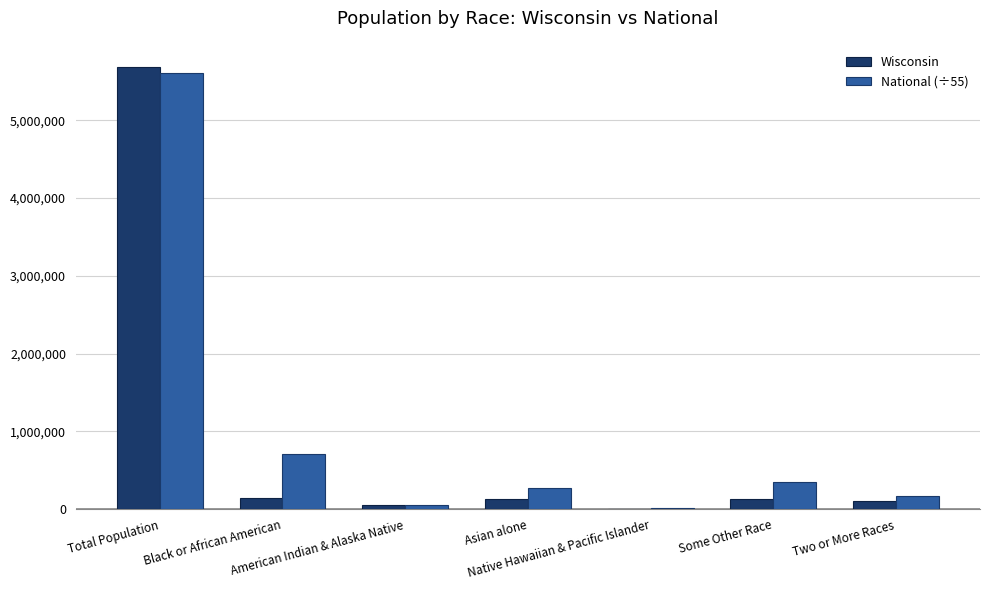

What is the average value of the Wisconsin series?

894445.1